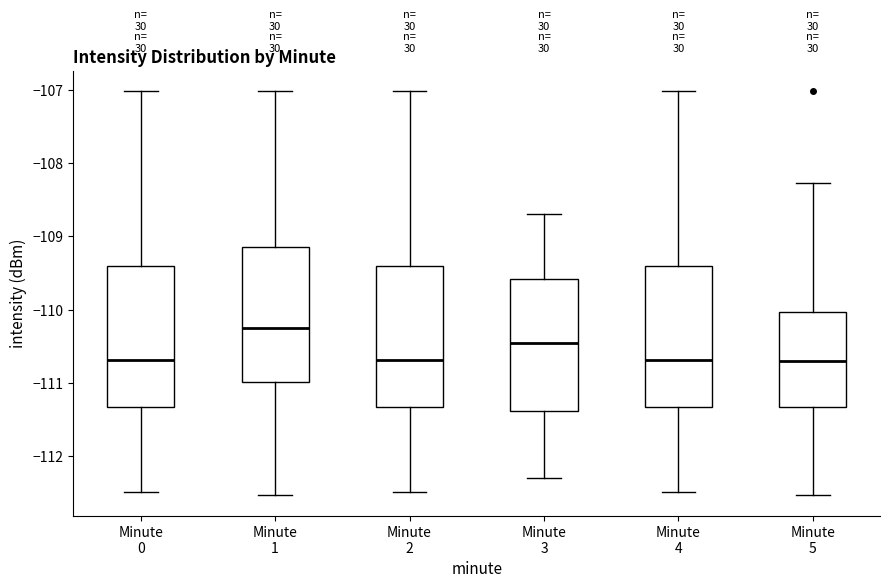

Reading left to right, transcribe this box plot: for each box, give where its median line is, the range the box spans, and where its two whiskers end, as read against the y-axis. The values are not printed on the chart, so give them approximately, as read against the axis.

Minute 0: median -110.7, box -111.3 to -109.4, whiskers -112.5 to -107.0
Minute 1: median -110.3, box -111.0 to -109.1, whiskers -112.5 to -107.0
Minute 2: median -110.7, box -111.3 to -109.4, whiskers -112.5 to -107.0
Minute 3: median -110.4, box -111.4 to -109.6, whiskers -112.3 to -108.7
Minute 4: median -110.7, box -111.3 to -109.4, whiskers -112.5 to -107.0
Minute 5: median -110.7, box -111.3 to -110.0, whiskers -112.5 to -108.3